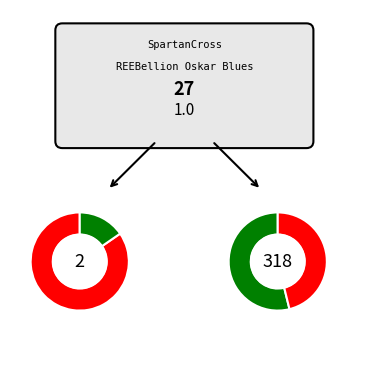

How many slices are in this pie chart?

2